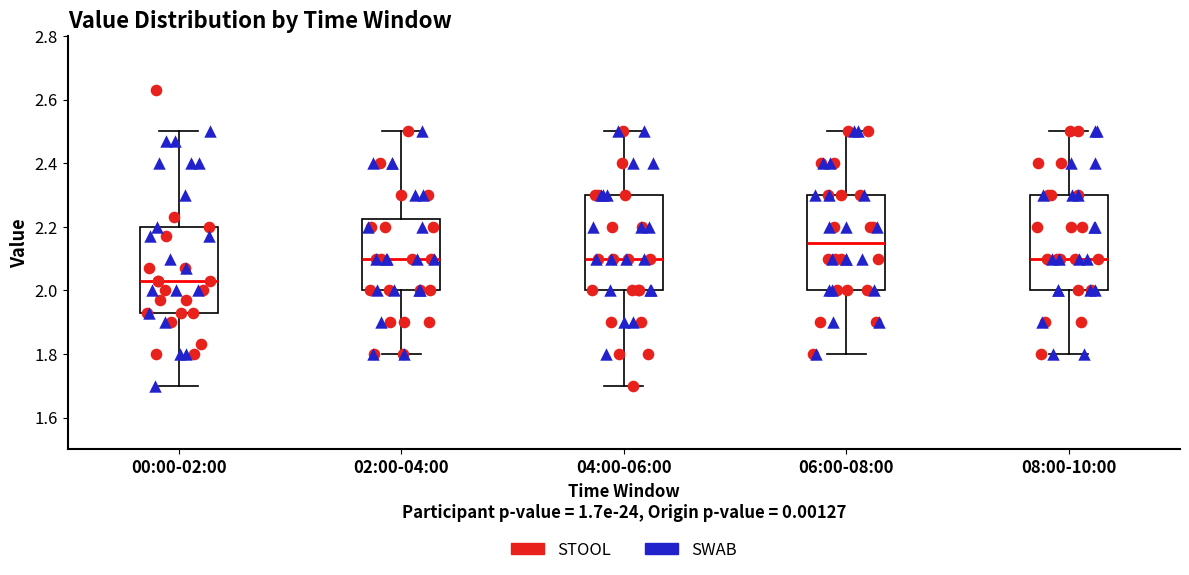

Reading left to right, read every box against the y-axis: the position of its median line, the range the box covers, and the ends of its whiskers. The values are not printed on the chart, so give them approximately, as read against the axis.

00:00-02:00: median 2.04, box 1.94 to 2.20, whiskers 1.70 to 2.50
02:00-04:00: median 2.10, box 2.00 to 2.22, whiskers 1.80 to 2.50
04:00-06:00: median 2.10, box 2.00 to 2.30, whiskers 1.70 to 2.50
06:00-08:00: median 2.16, box 2.00 to 2.30, whiskers 1.80 to 2.50
08:00-10:00: median 2.10, box 2.00 to 2.30, whiskers 1.80 to 2.50